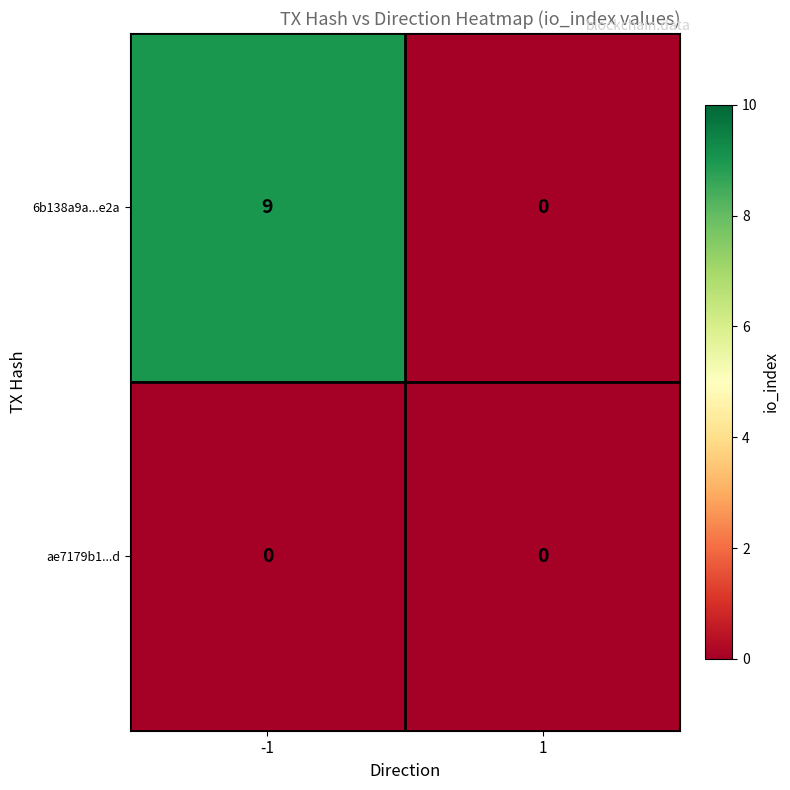

At which category is the sum across all series the highest?

-1